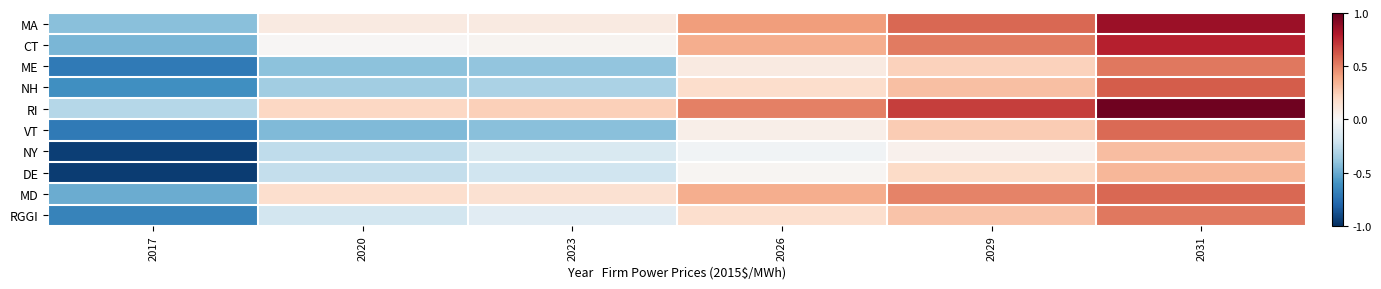

List the series in order of their peak value, highest first.

RI, MA, CT, NH, MD, VT, RGGI, ME, DE, NY